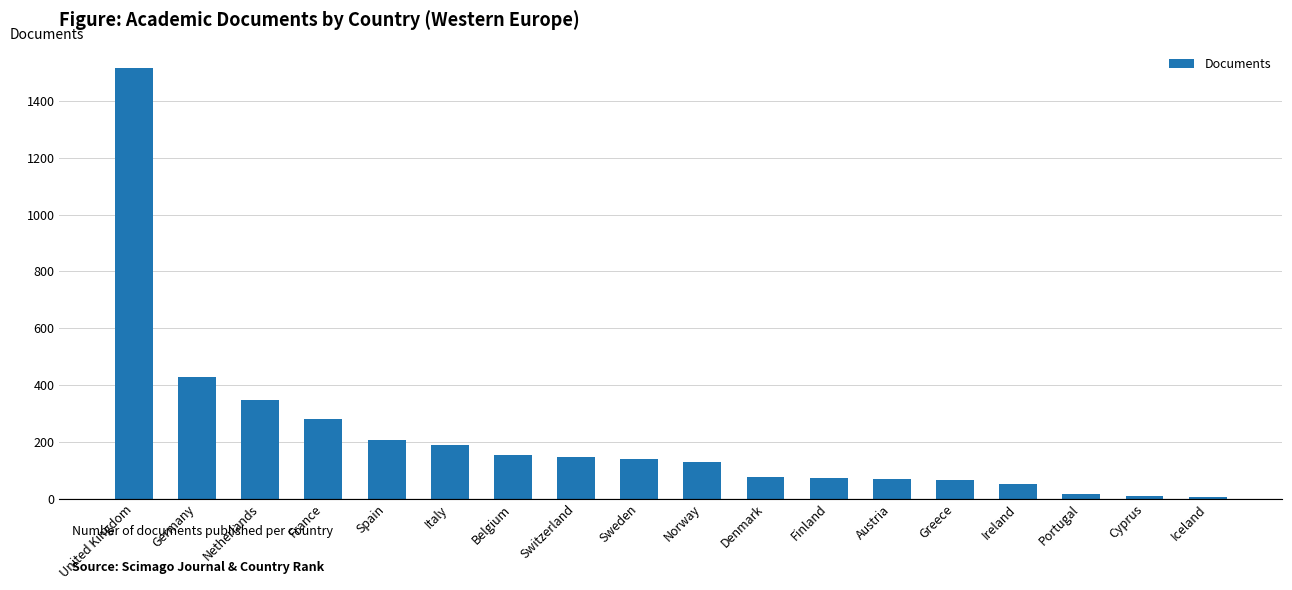

What is the average value?

217